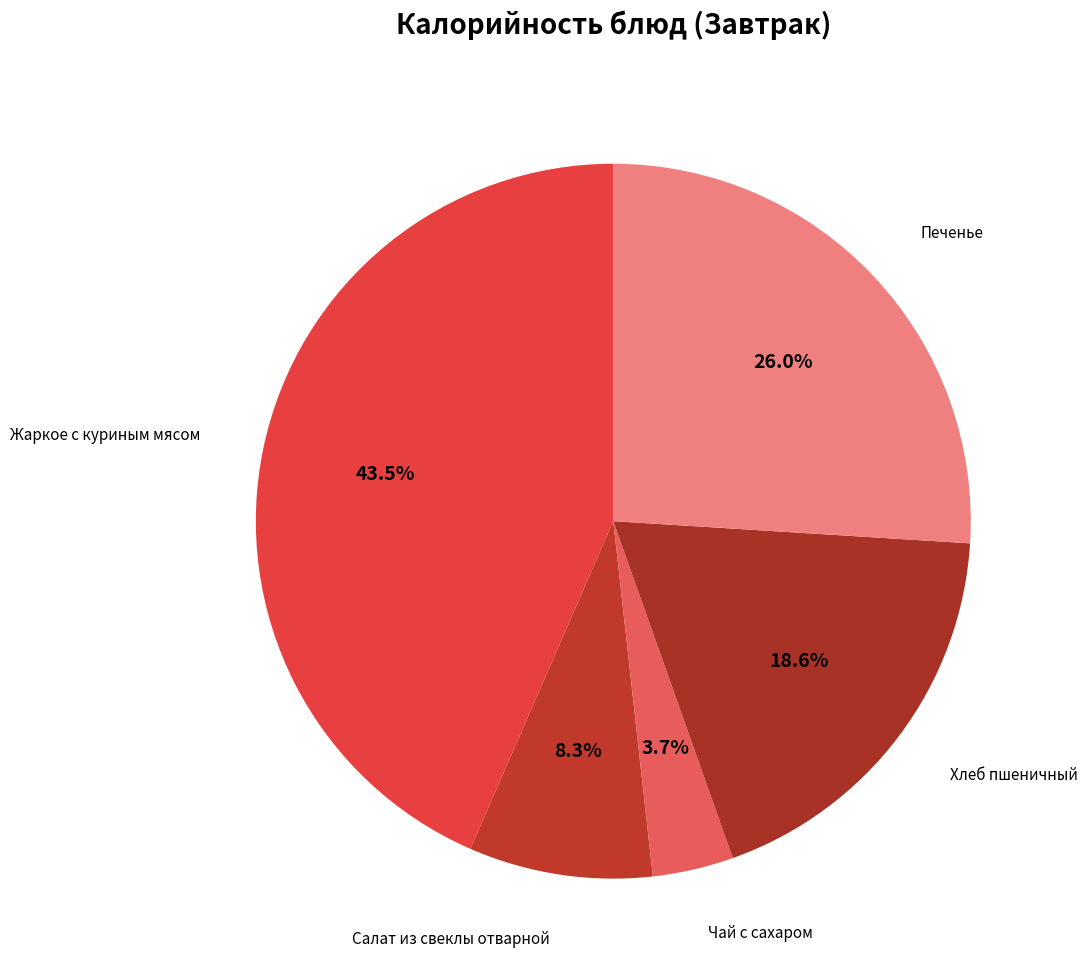

Count the number of slices in the pie.

5